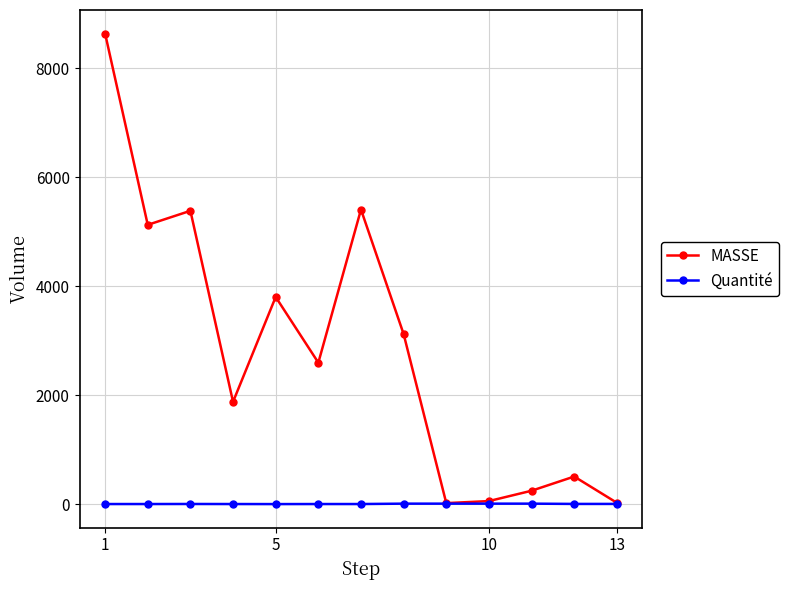

What are all the series names shown in the legend?

MASSE, Quantité